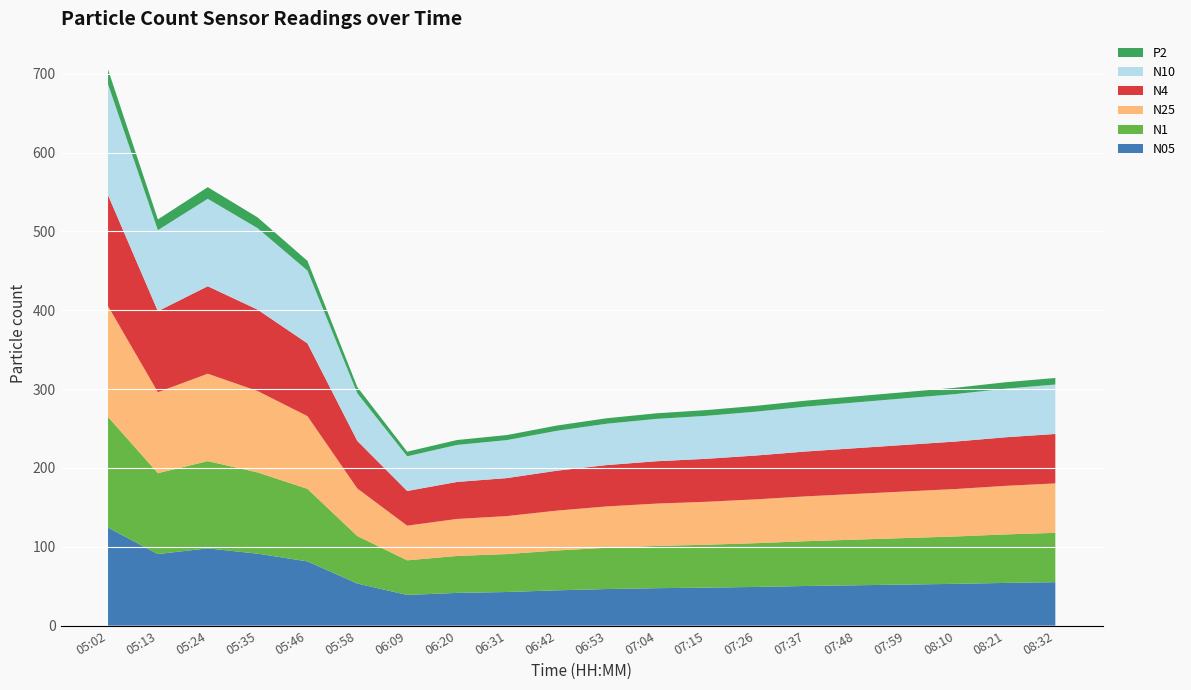

Reading right to left, what are all the values shown in this chart?

N05: 08:32=55.1	08:21=54.2	08:10=53.0	07:59=52.1	07:48=51.2	07:37=50.3	07:26=49.1	07:15=48.2	07:04=47.5	06:53=46.4	06:42=44.8	06:31=42.6	06:20=41.5	06:09=38.9	05:58=53.4	05:46=81.4	05:35=91.3	05:24=98.0	05:13=90.8	05:02=124.3
N1: 08:32=62.6	08:21=61.5	08:10=60.1	07:59=59.0	07:48=57.9	07:37=56.8	07:26=55.5	07:15=54.4	07:04=53.6	06:53=52.4	06:42=50.5	06:31=48.1	06:20=46.9	06:09=43.9	05:58=60.2	05:46=92.0	05:35=103.0	05:24=110.7	05:13=102.5	05:02=140.4
N25: 08:32=62.7	08:21=61.6	08:10=60.2	07:59=59.1	07:48=58.0	07:37=56.9	07:26=55.6	07:15=54.5	07:04=53.7	06:53=52.4	06:42=50.6	06:31=48.2	06:20=46.9	06:09=44.0	05:58=60.3	05:46=92.2	05:35=103.2	05:24=110.9	05:13=102.7	05:02=140.6
N4: 08:32=62.7	08:21=61.6	08:10=60.2	07:59=59.1	07:48=58.0	07:37=56.9	07:26=55.6	07:15=54.5	07:04=53.7	06:53=52.4	06:42=50.6	06:31=48.2	06:20=46.9	06:09=44.0	05:58=60.3	05:46=92.3	05:35=103.2	05:24=110.9	05:13=102.7	05:02=140.7
N10: 08:32=62.7	08:21=61.6	08:10=60.2	07:59=59.1	07:48=58.0	07:37=56.9	07:26=55.6	07:15=54.5	07:04=53.7	06:53=52.4	06:42=50.6	06:31=48.2	06:20=46.9	06:09=44.0	05:58=60.3	05:46=92.3	05:35=103.3	05:24=110.9	05:13=102.8	05:02=140.7
P2: 08:32=8.3	08:21=8.2	08:10=8.0	07:59=7.8	07:48=7.7	07:37=7.5	07:26=7.4	07:15=7.2	07:04=7.1	06:53=7.0	06:42=6.7	06:31=6.4	06:20=6.2	06:09=5.8	05:58=8.0	05:46=12.3	05:35=13.7	05:24=14.8	05:13=13.7	05:02=18.7